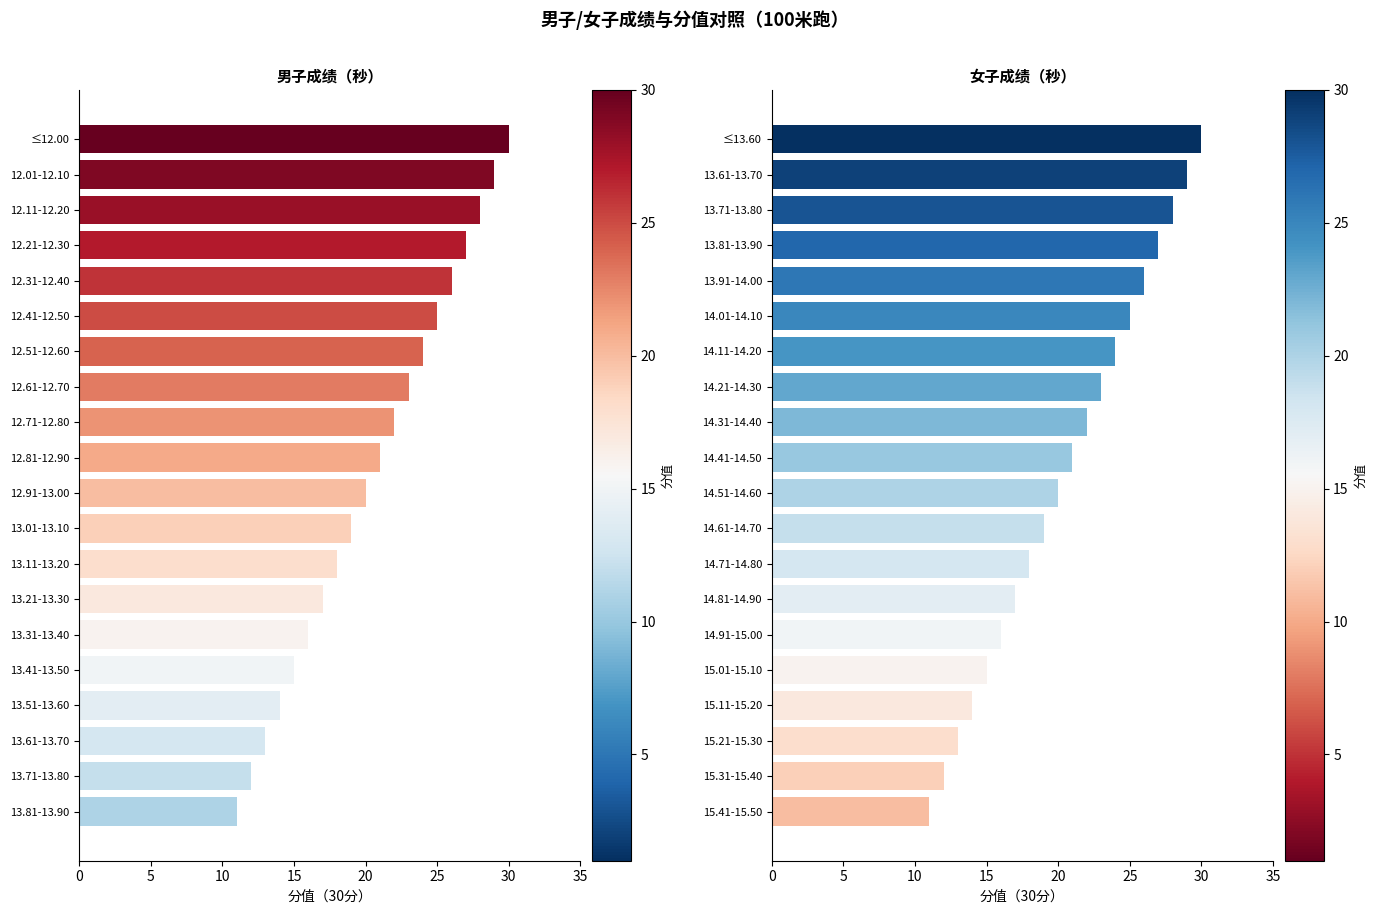

Which series has the largest range (max minus min)?

男子分值（30分）